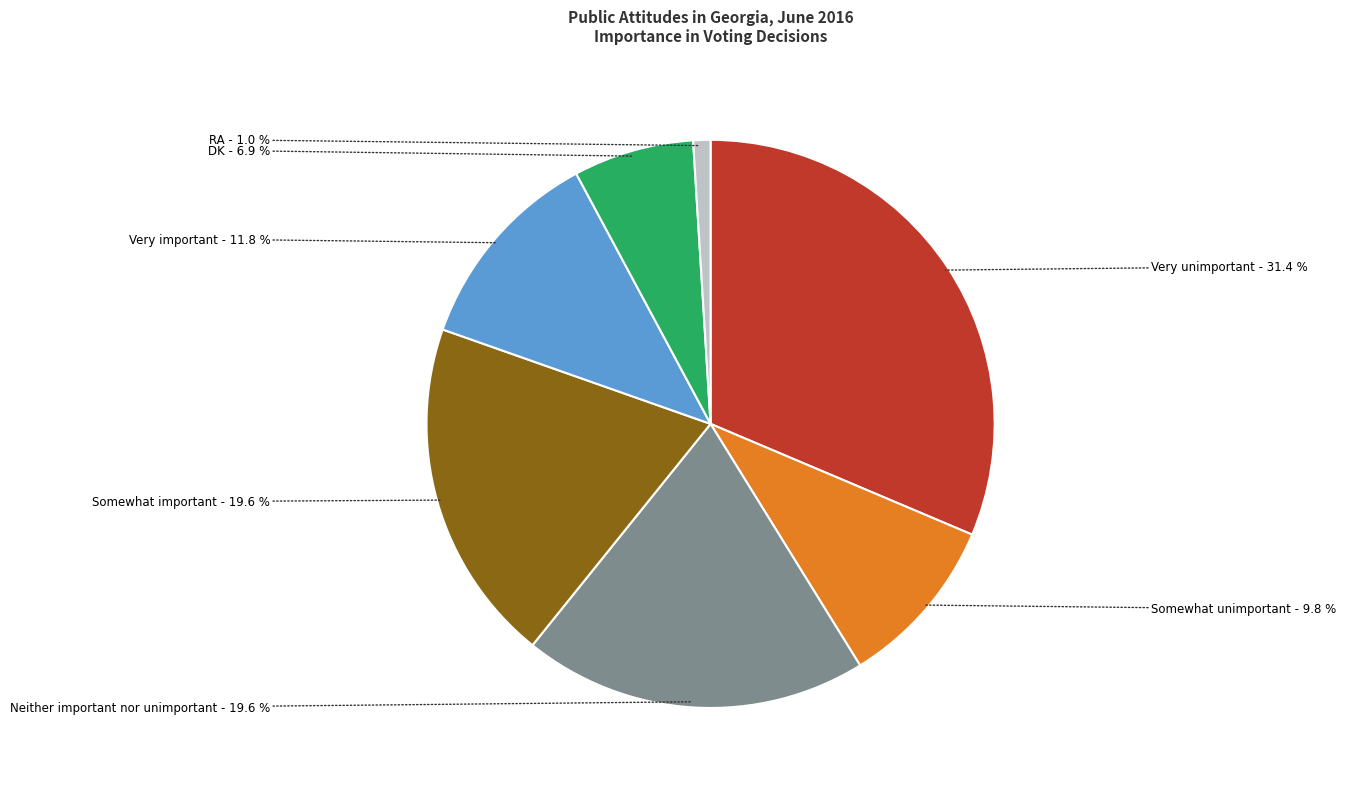

How much of the chart is everything except Neither important nor unimportant?

80.4%